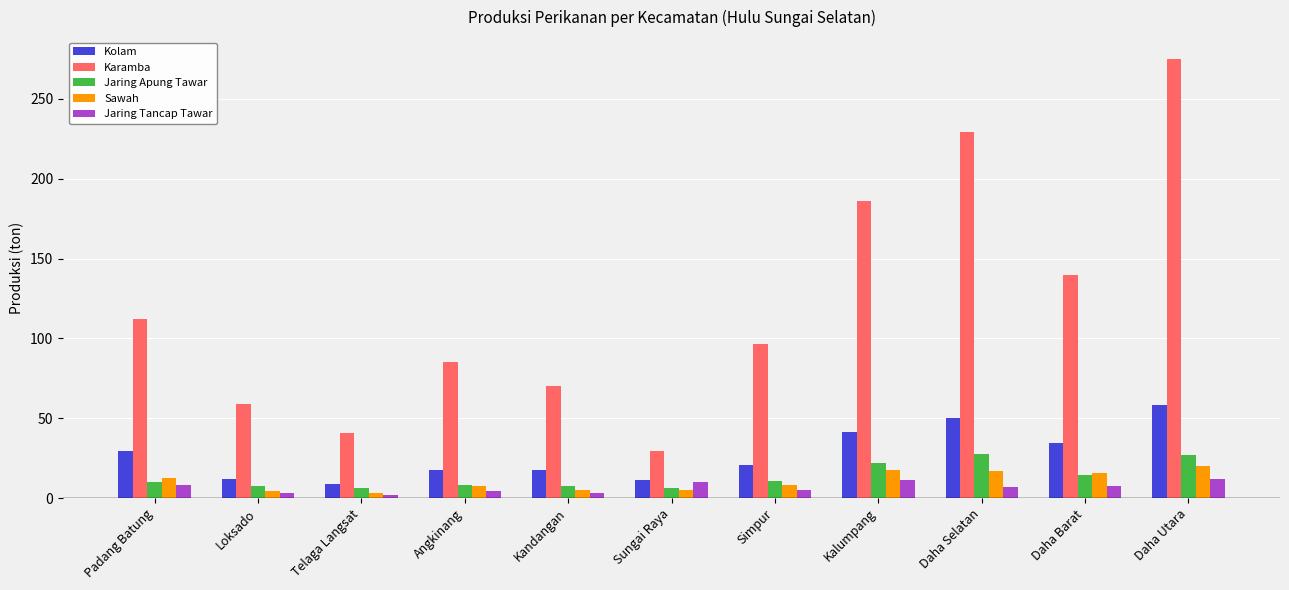

What value does the Kolam series have at Kalumpang?

41.5